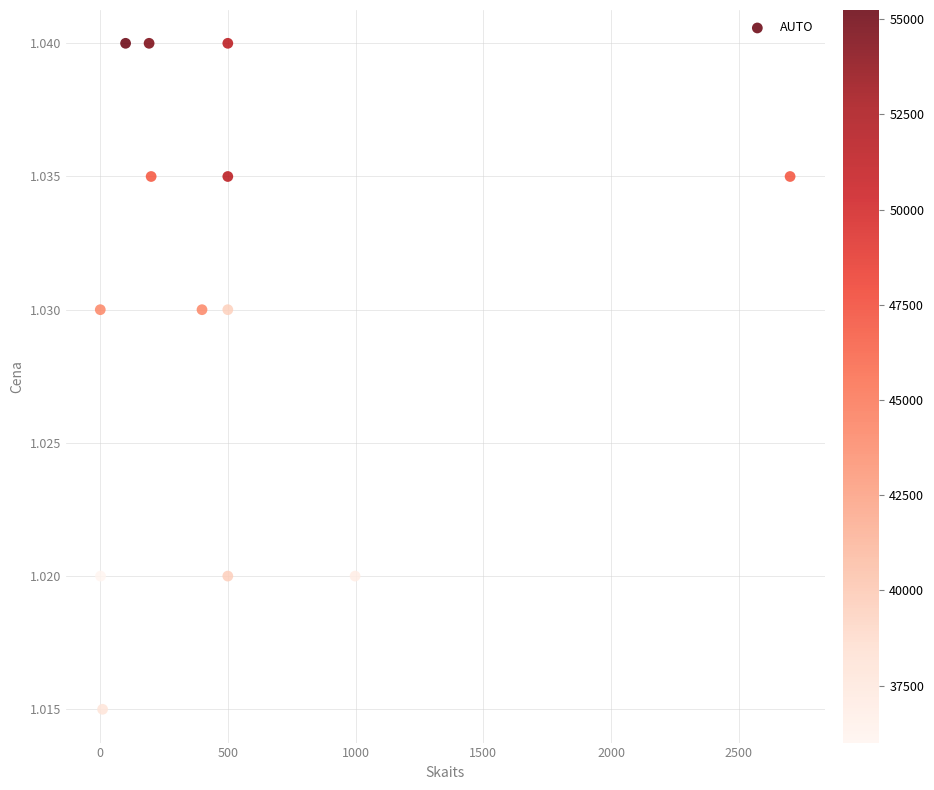

What is the range of X values (max minus min)?

2699.0